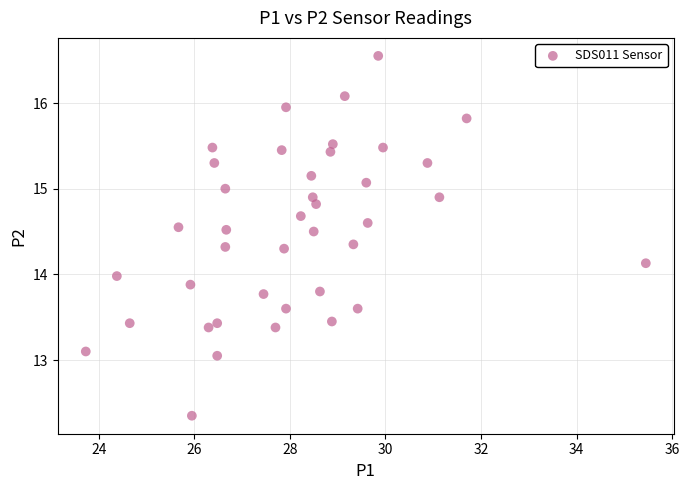

What is the range of Y values (max minus min)?

4.2